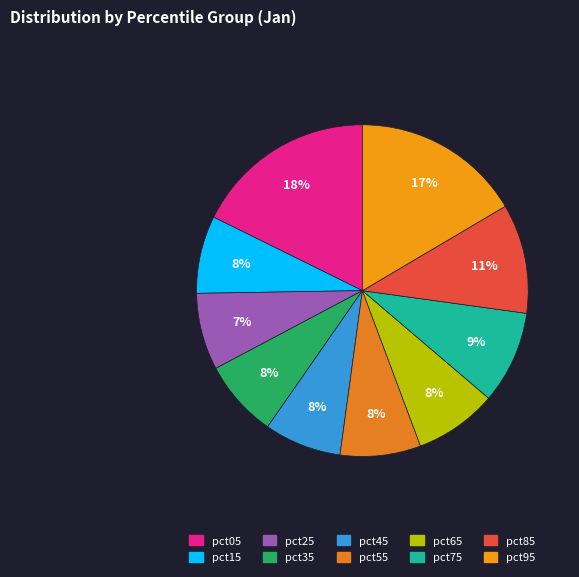

How many slices are in this pie chart?

10